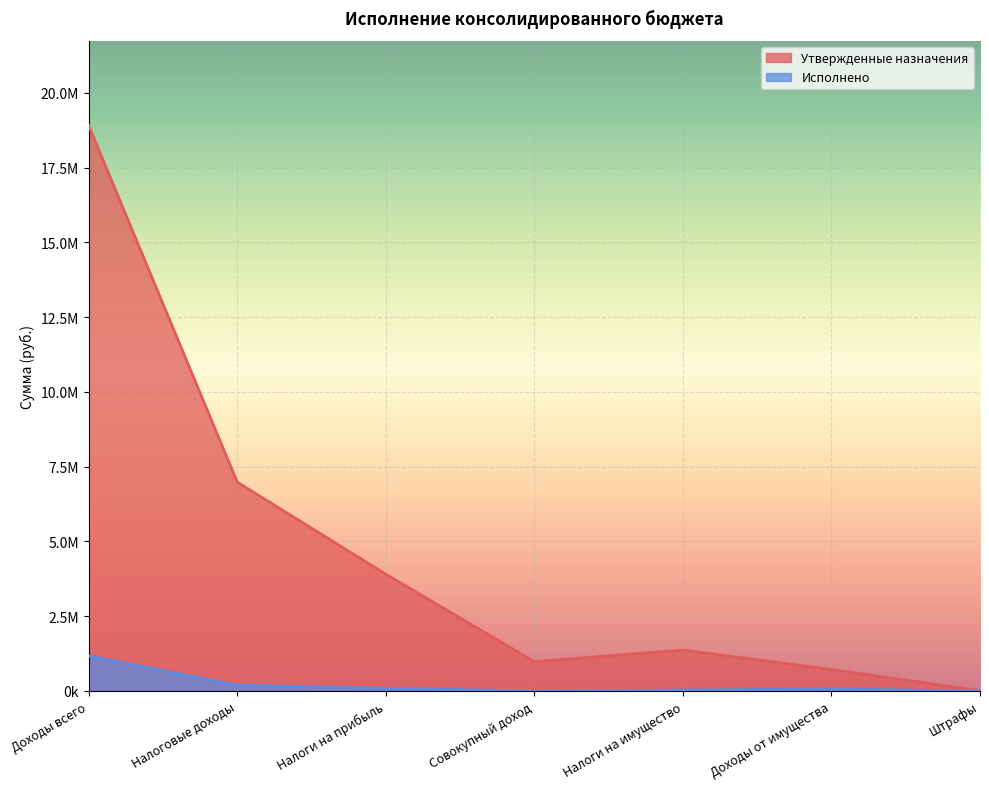

What is the sum of the Утвержденные назначения values at Налоги на имущество and Доходы всего?

20273300.0